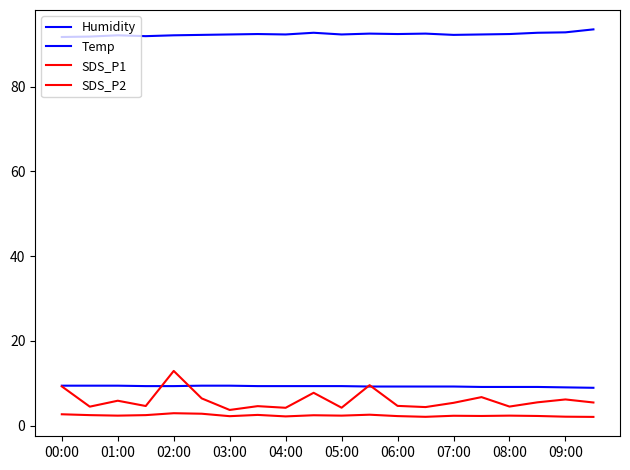

Which series has the widest spread of values?

SDS_P1